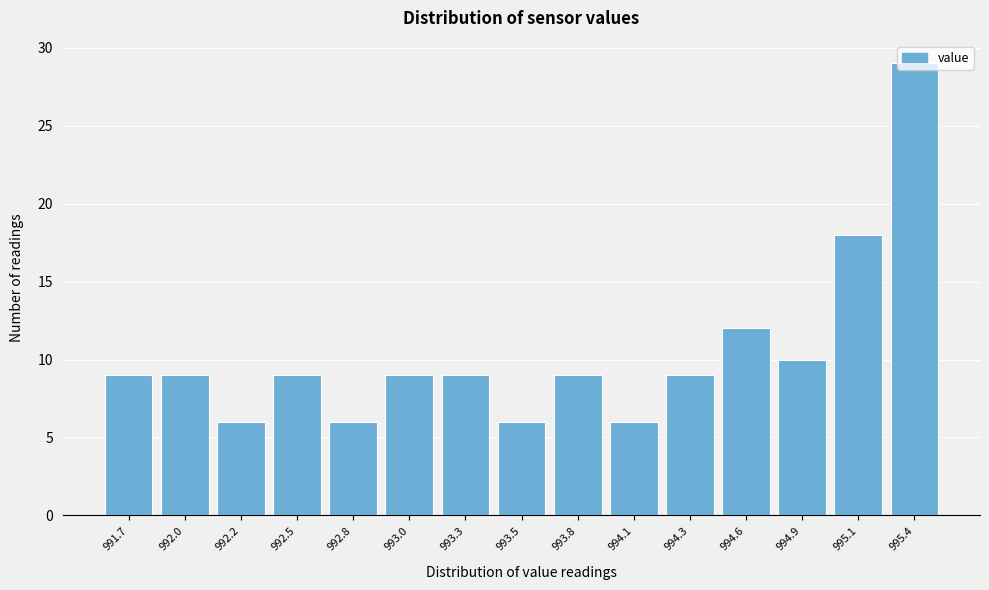

What is the value of the 14th bar from the left?

18